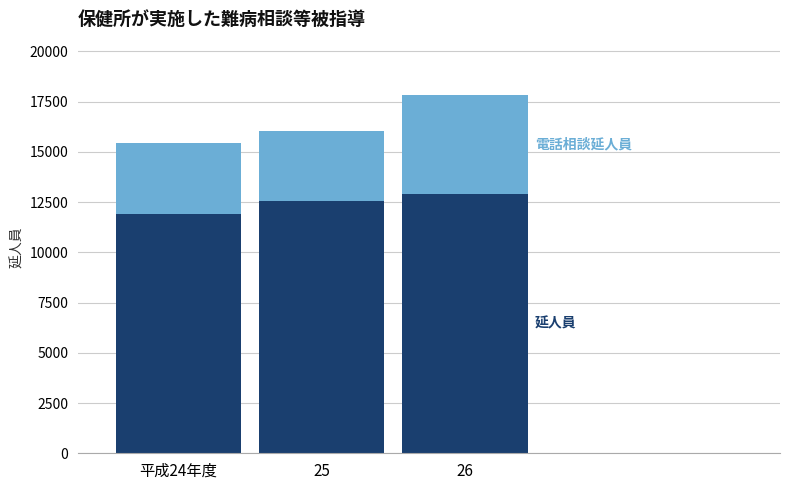

What is the total value across all series at 26?

17807